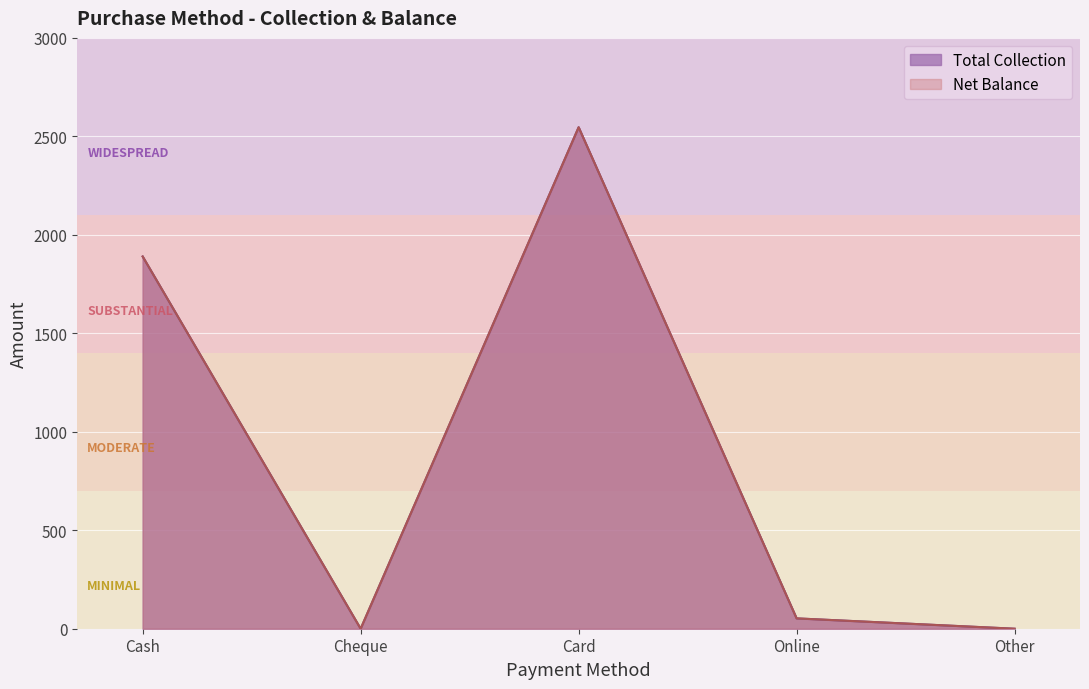

True or false: Net Balance and Total Collection cross at least once.

False